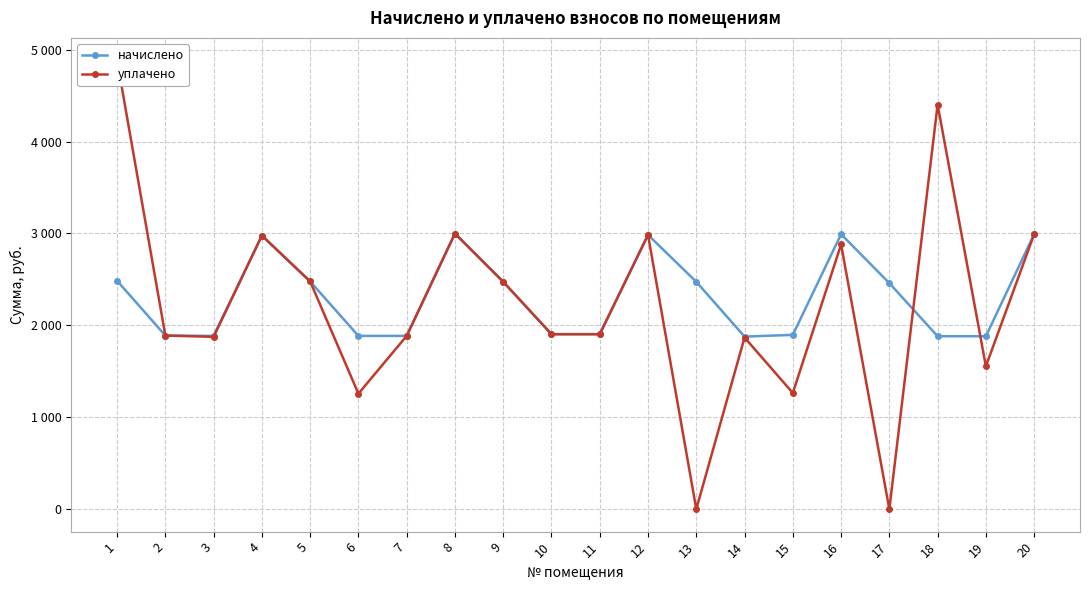

At which label is начислено closest to 2438?

17